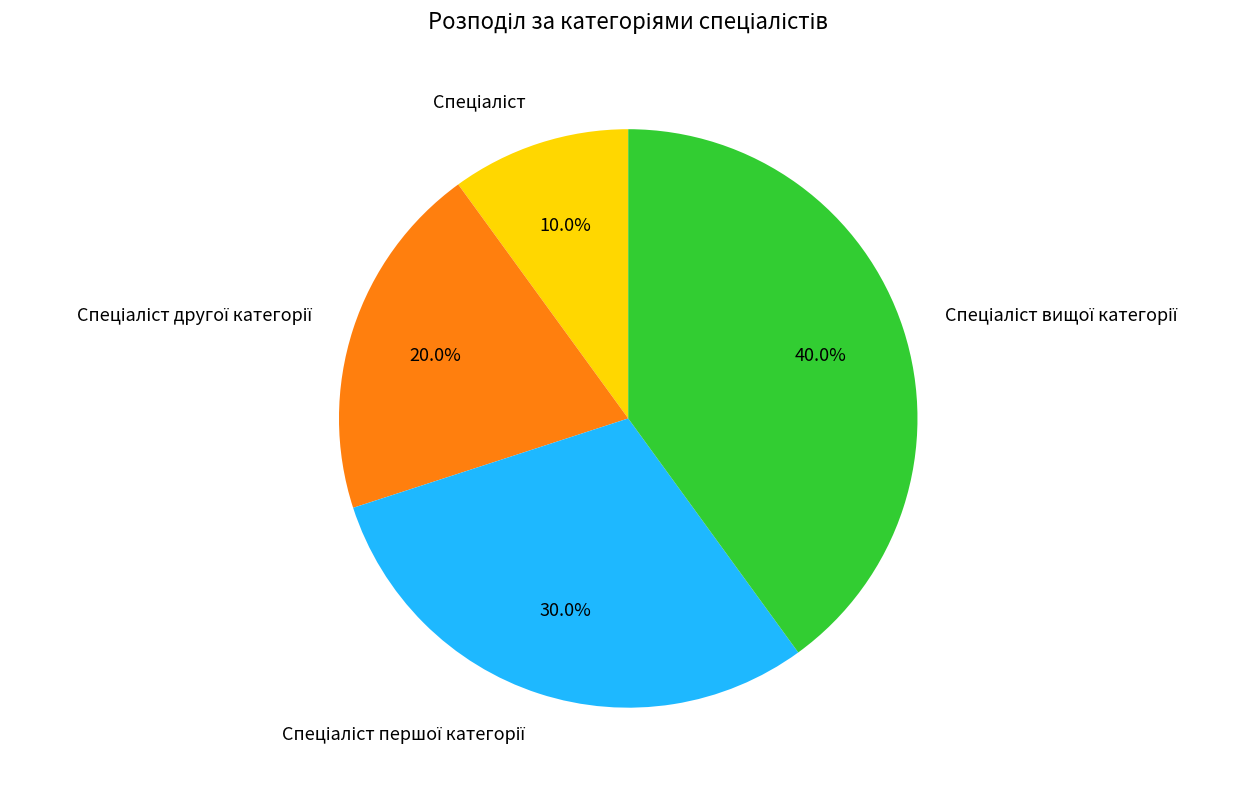

Count the number of slices in the pie.

4